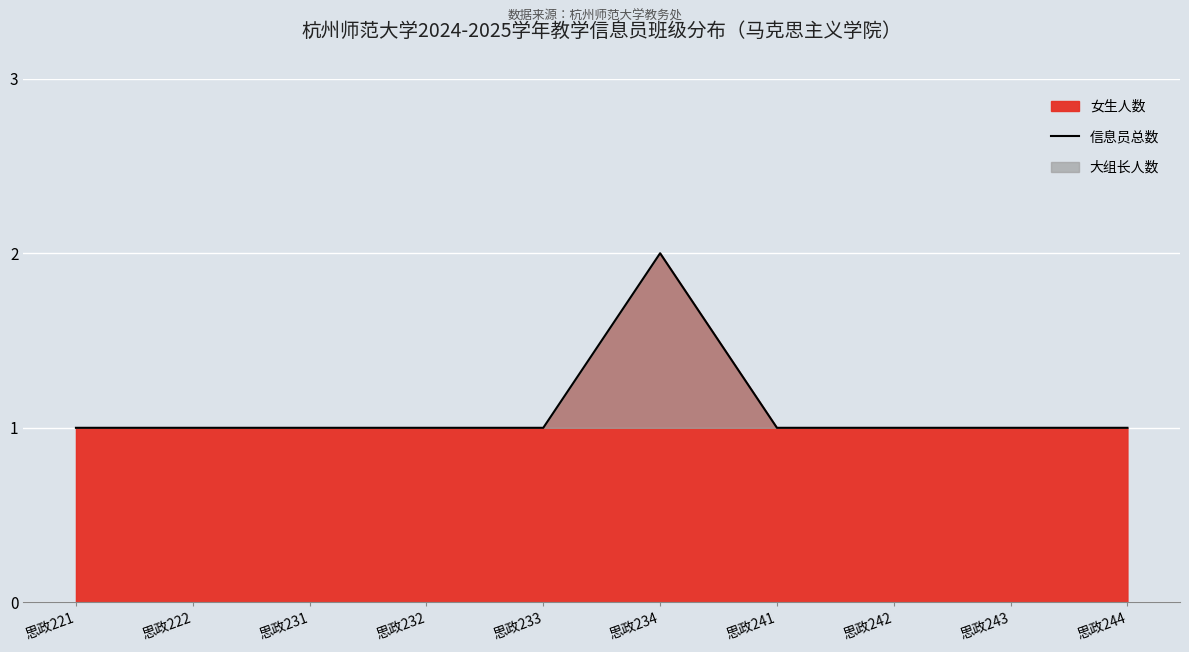

List the labels in order of value, largest first.

思政234, 思政221, 思政222, 思政231, 思政232, 思政233, 思政241, 思政242, 思政243, 思政244